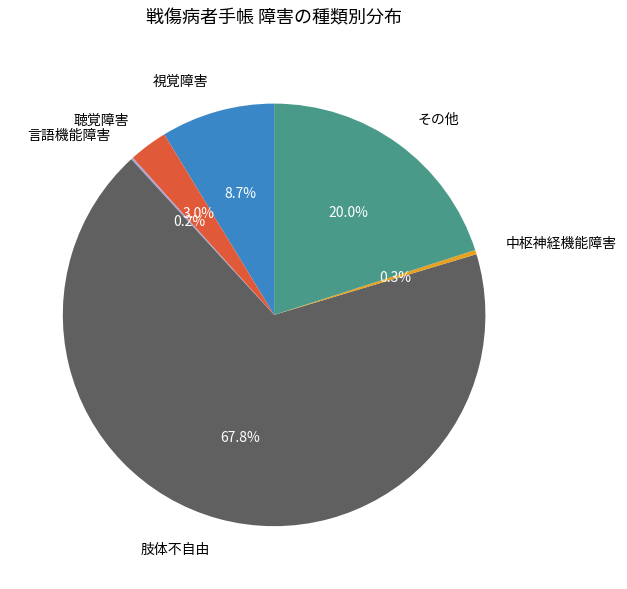

What percentage is NOT represented by 中枢神経機能障害?

99.7%